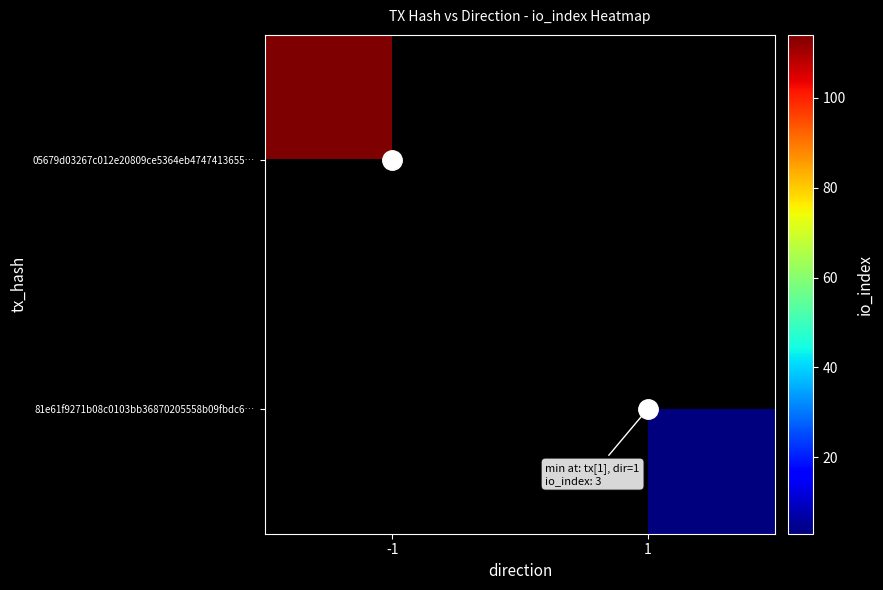

Is it true that 81e61f9271b08c0103bb36870205558b09fbdc6… equals 3.0 at 1?

True